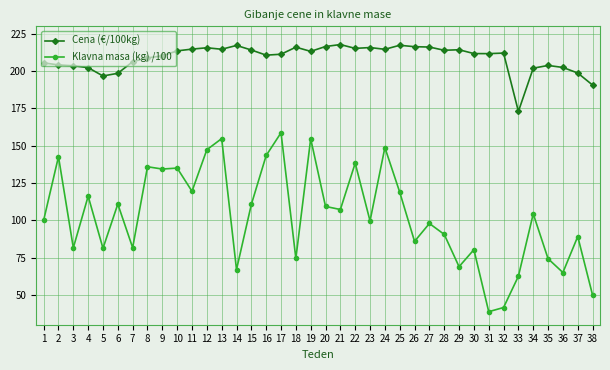

How many lines are shown in the chart?

2